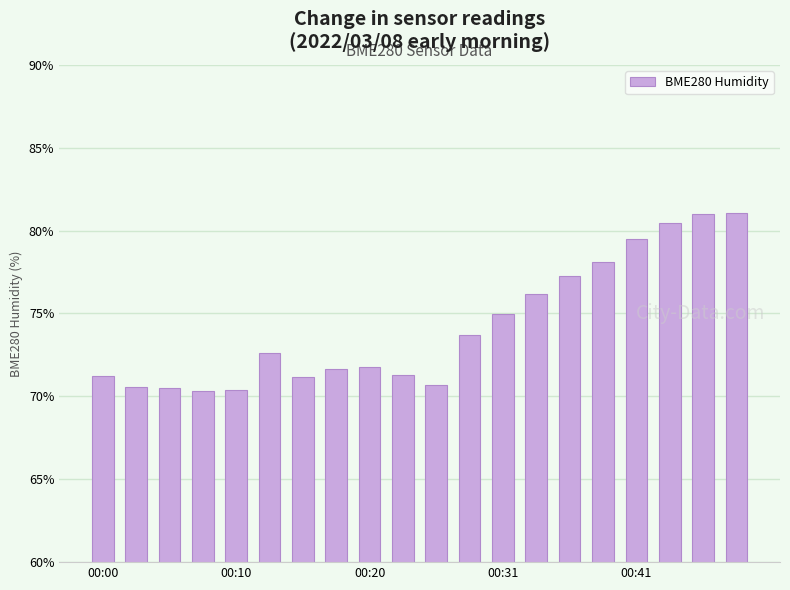

What is the difference between the second highest and minimum values?

10.7